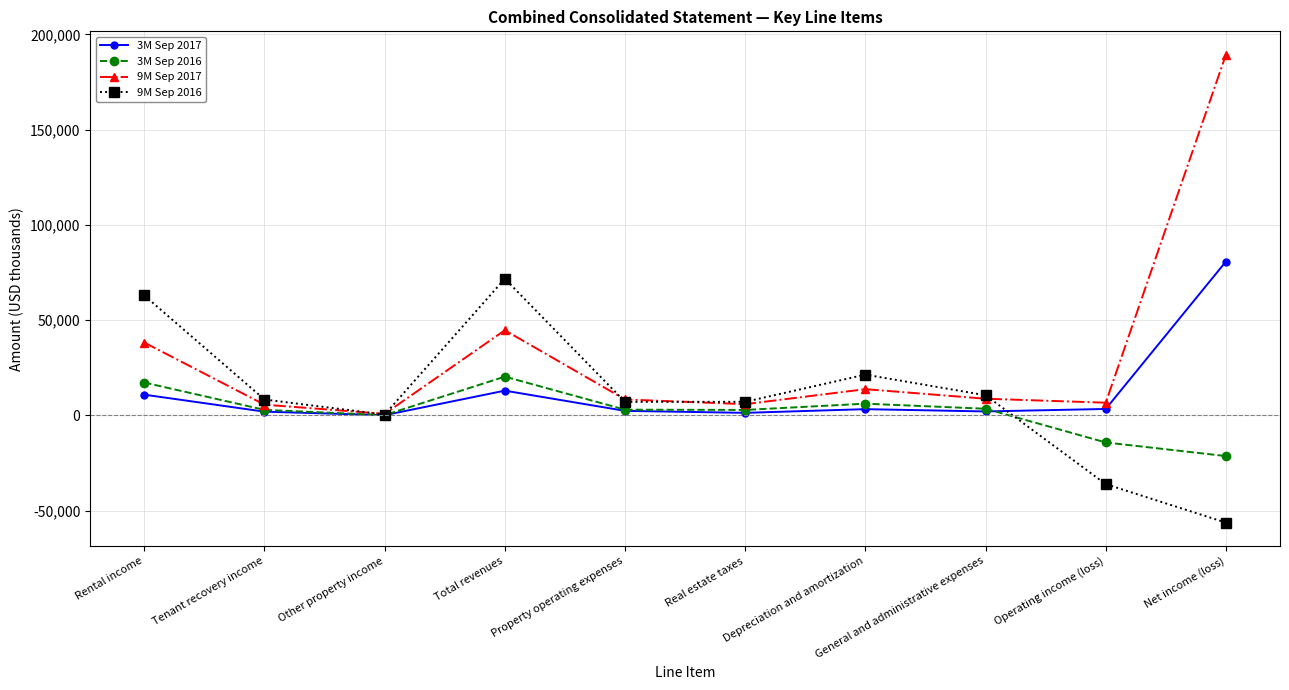

The value of 9M Sep 2016 at Tenant recovery income is 8352. True or false?

True